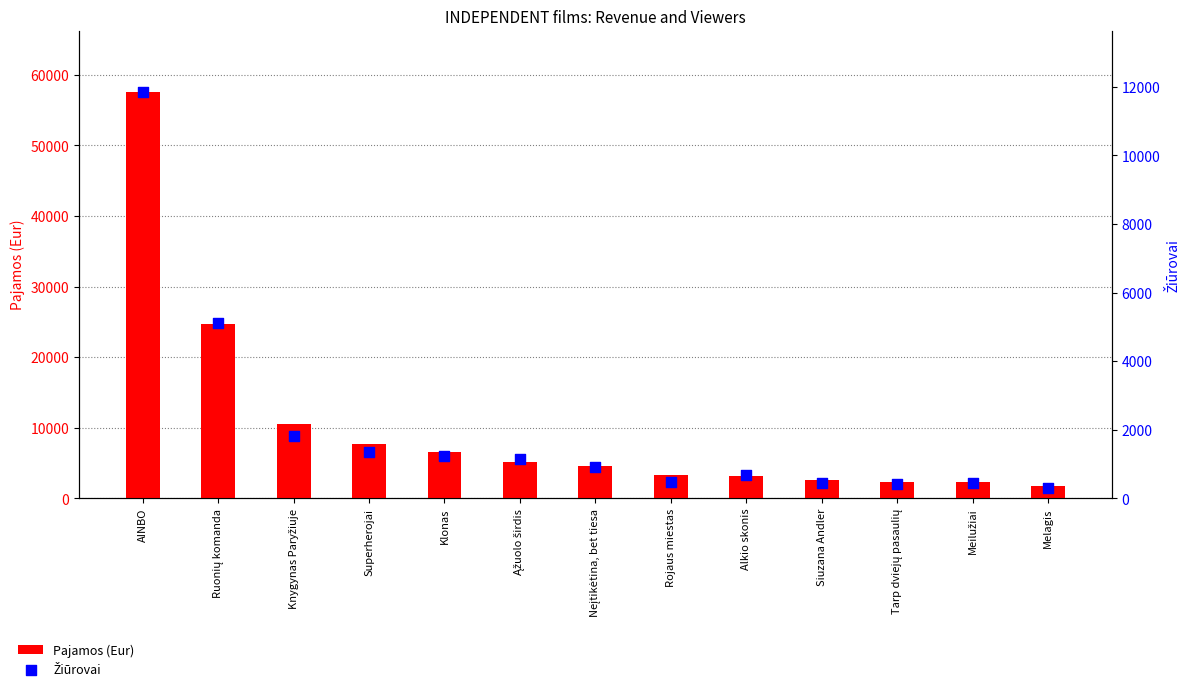

What are all the series names shown in the legend?

Pajamos (Eur), Žiūrovai